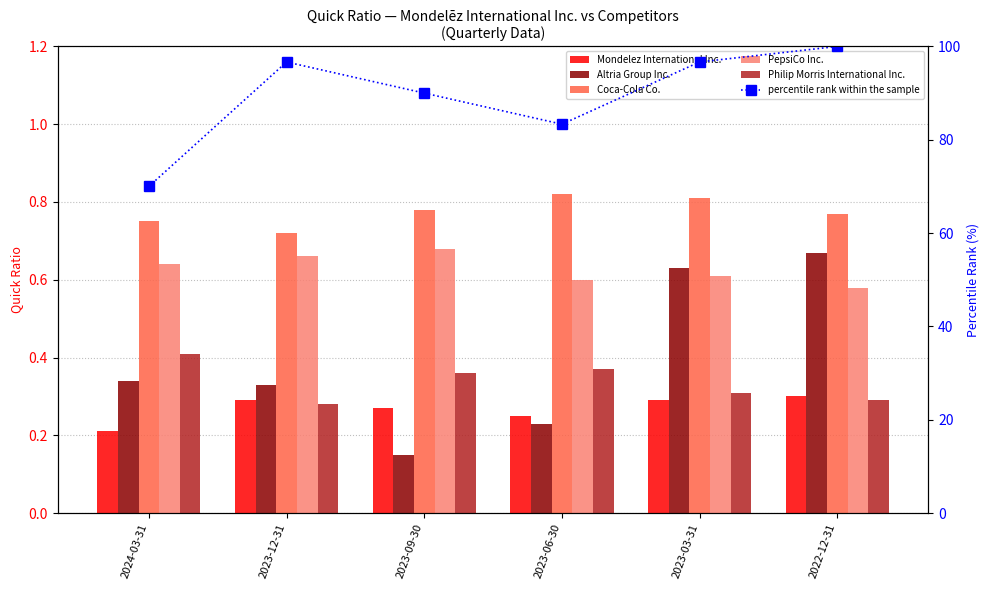

What is the value of the percentile rank within the sample bar at the 5th from the left?

96.7